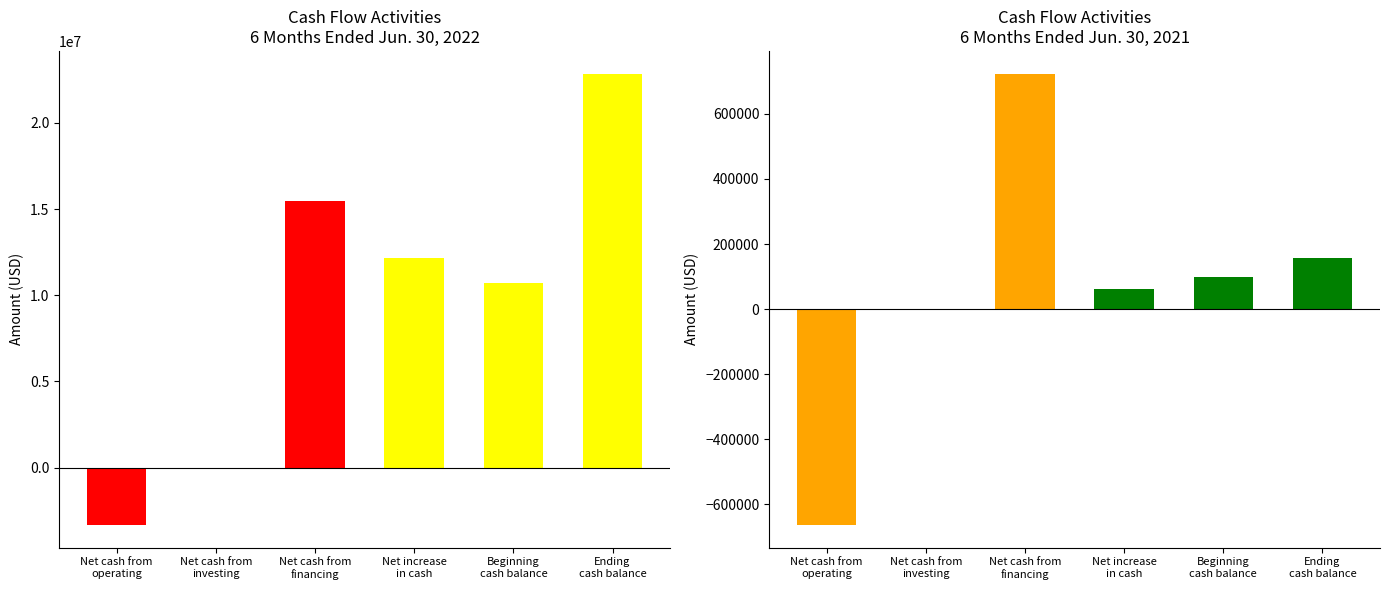

What is the smallest value displayed?

-3332429